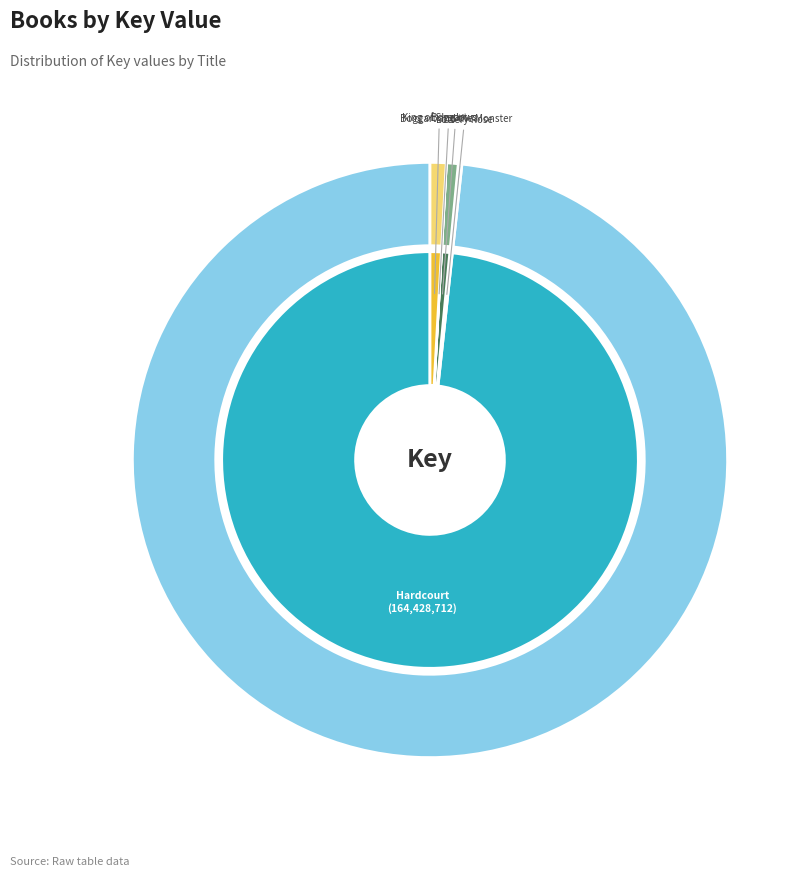

True or false: Hardcourt accounts for 98% of the total.

True